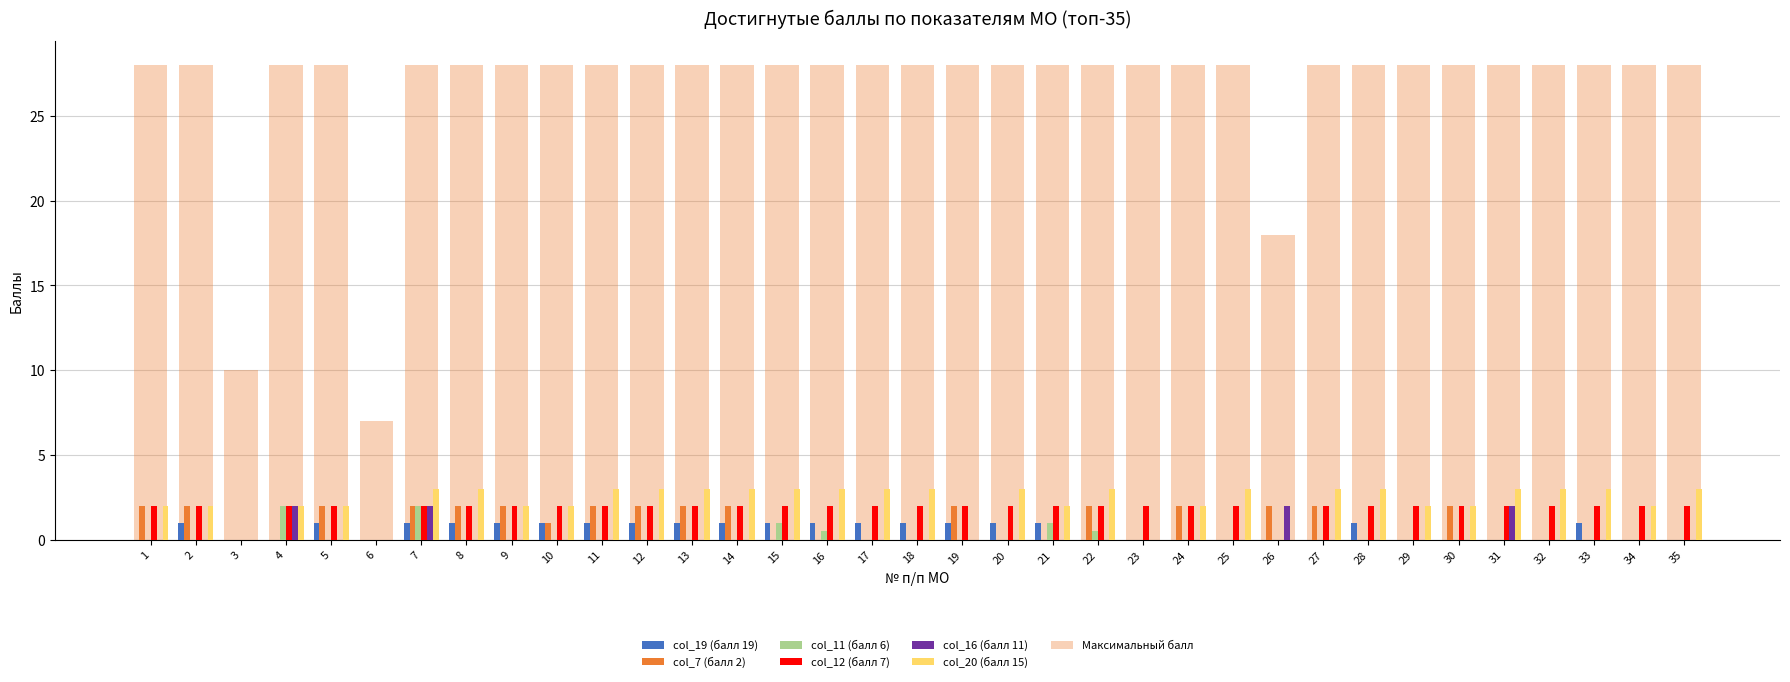

At 31, list the series in order from largest to smallest.

col_20 (балл 15), col_12 (балл 7), col_16 (балл 11), col_19 (балл 19), col_7 (балл 2), col_11 (балл 6)